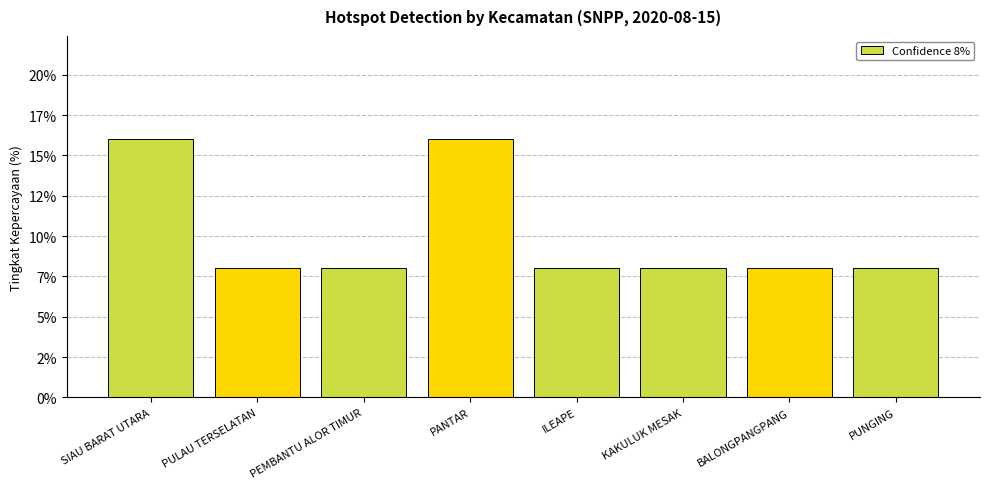

What is the difference between the second highest and minimum values?

8